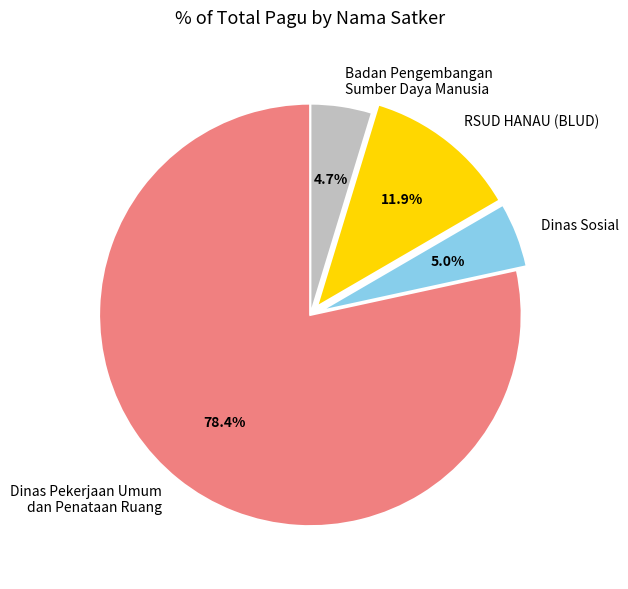

Is RSUD HANAU (BLUD) the majority of the pie?

No